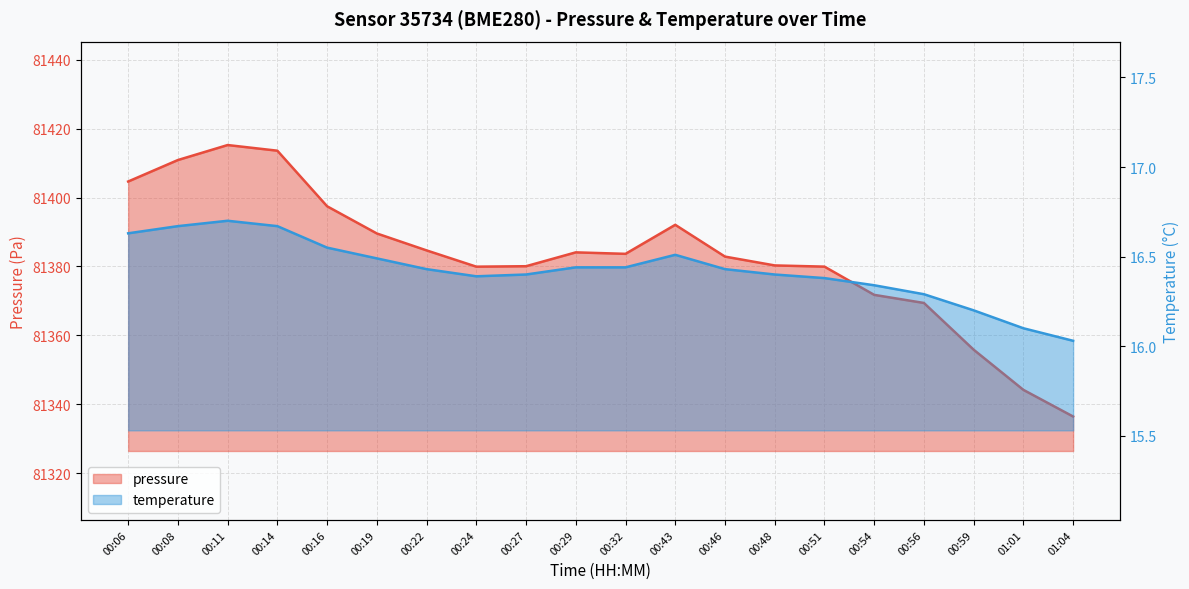

What is the difference between the maximum and minimum values in the temperature series?

0.7